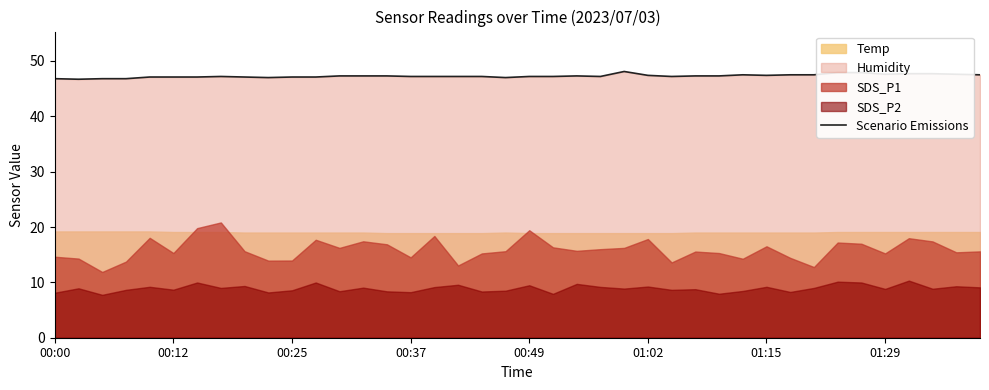

The value at 9 is 47.0. True or false?

True